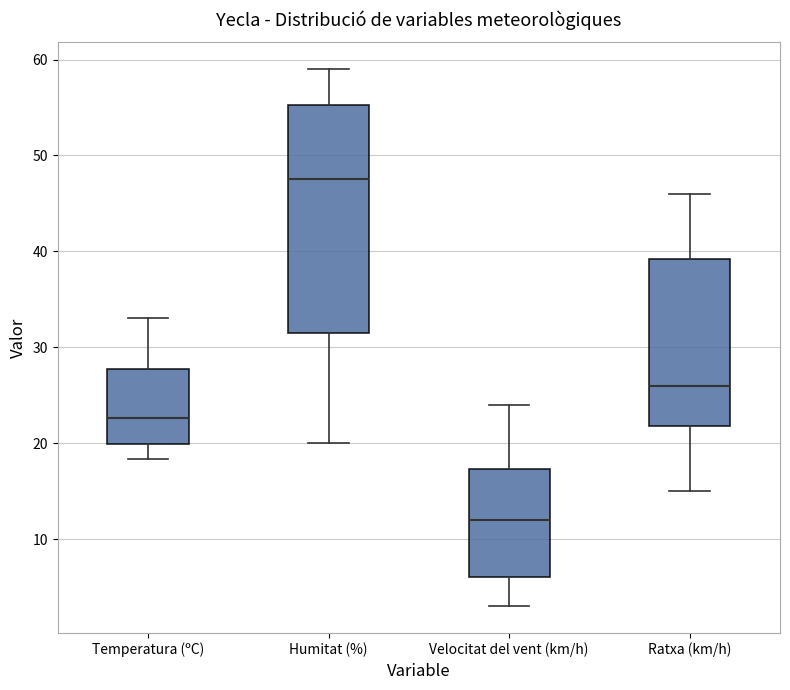

Where is the upper edge of the box for Ratxa (km/h) on the y-axis? The values are not printed on the chart, so give them approximately, as read against the axis.

39